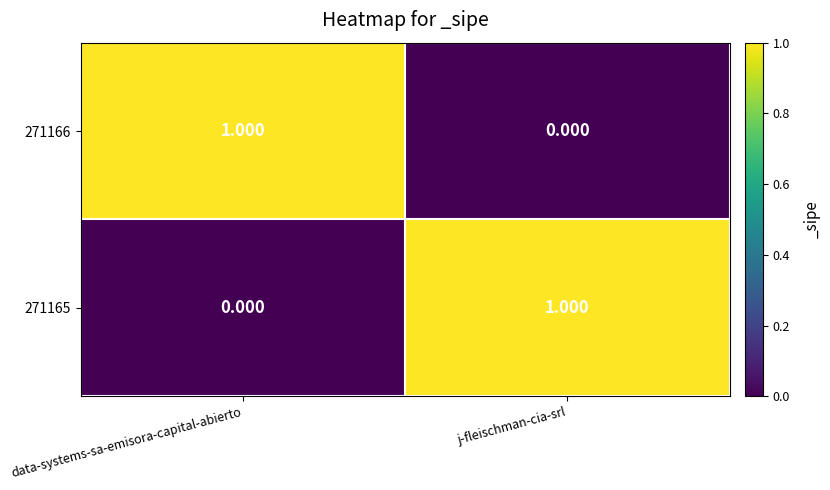

List the labels in order of 271165 value, largest first.

j-fleischman-cia-srl, data-systems-sa-emisora-capital-abierto